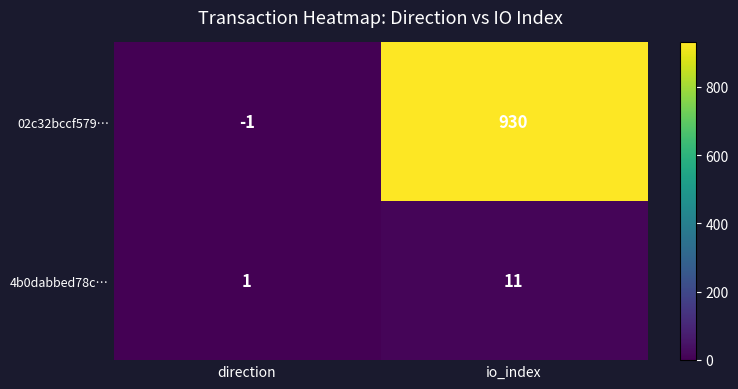

What is the maximum value for 4b0dabbed78c…?

11